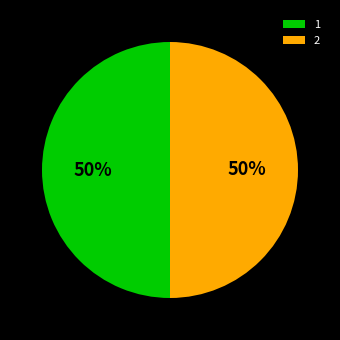

To the nearest percent, what portion does 1 represent?

50%